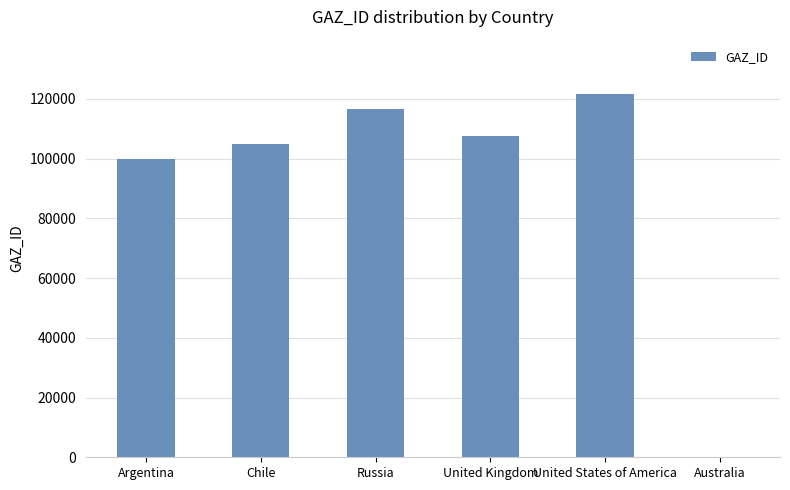

What is the sum of all values?

551021